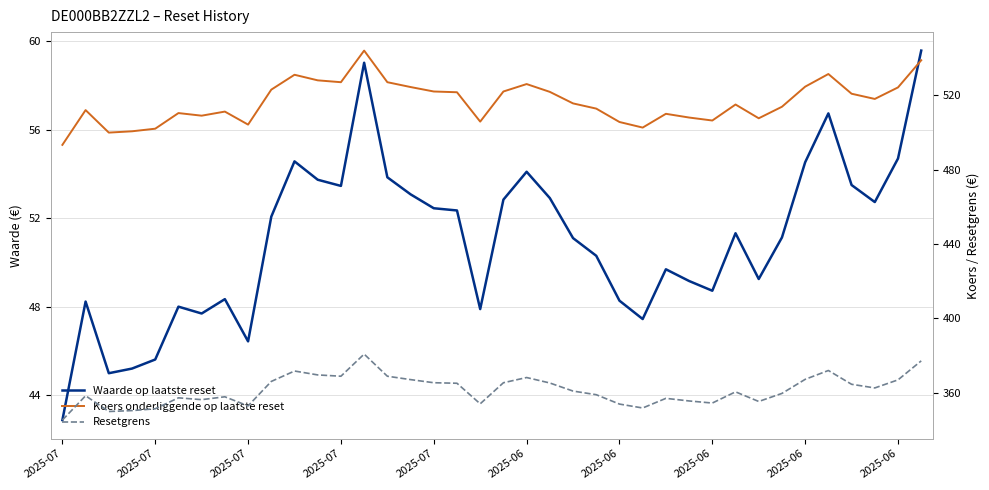

Which series changed the most between 2025-07 and 2025-06?

Koers onderliggende op laatste reset